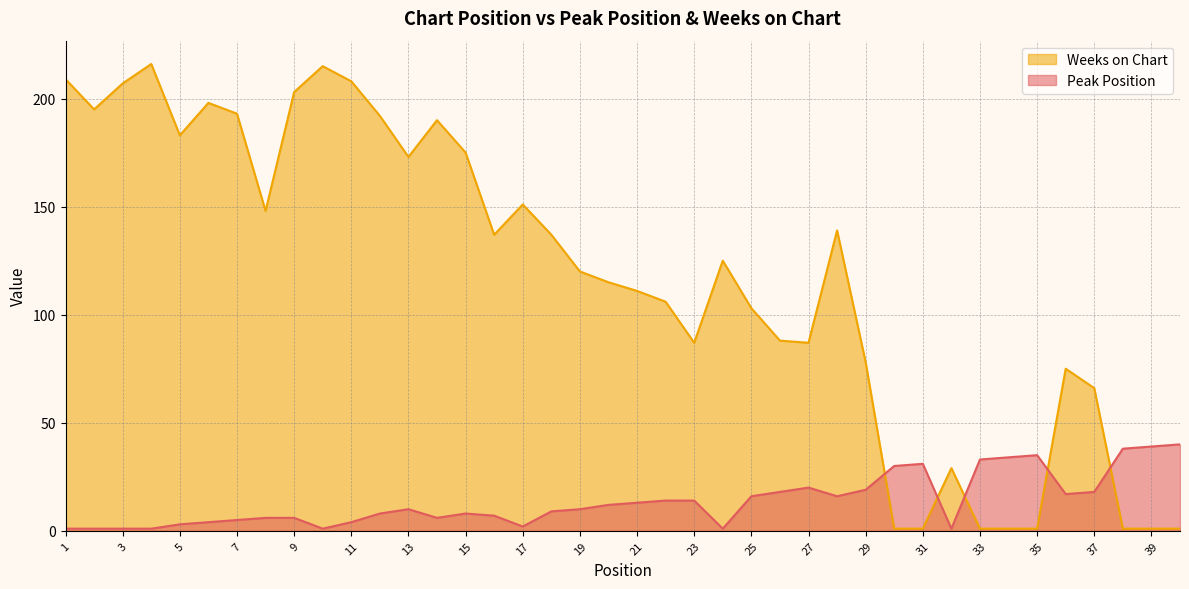

Between 35 and 27, which is larger?

35